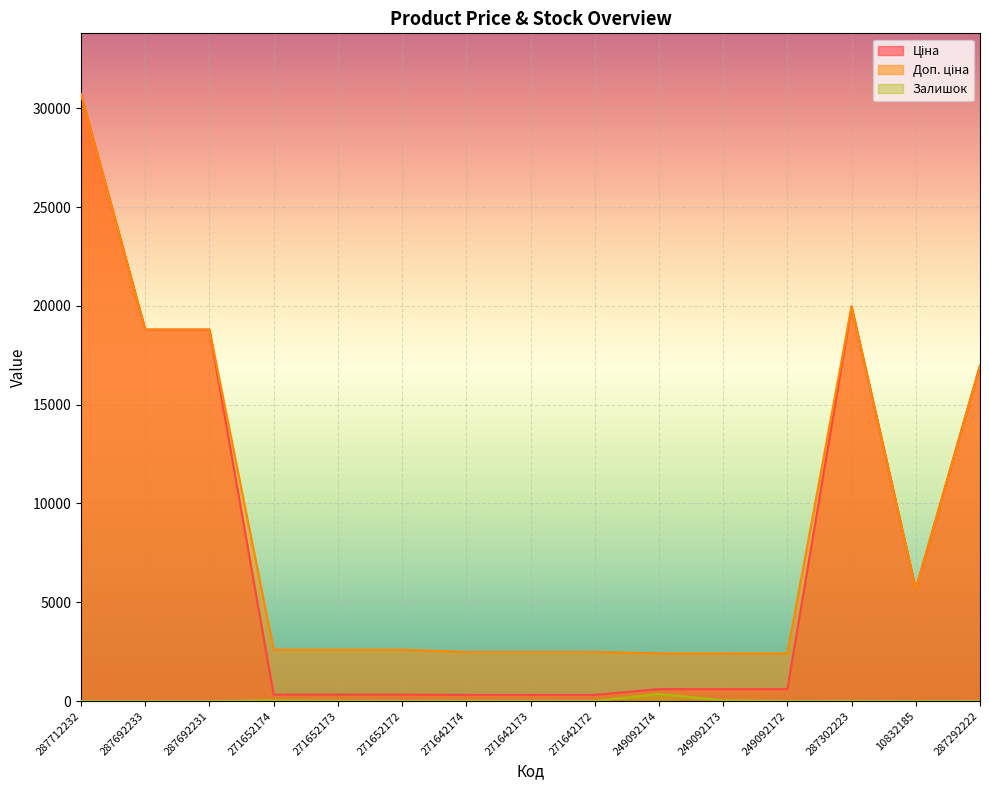

How many distinct data groups are displayed?

3